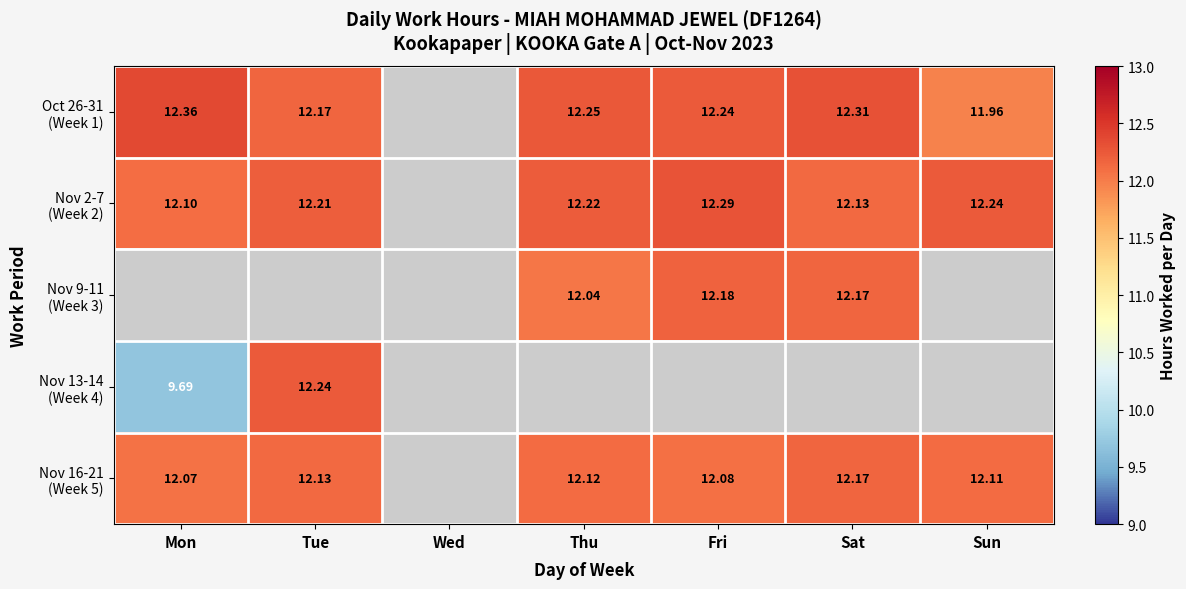

How many positive values does the Nov 16-21 (Week 5) series have?

6